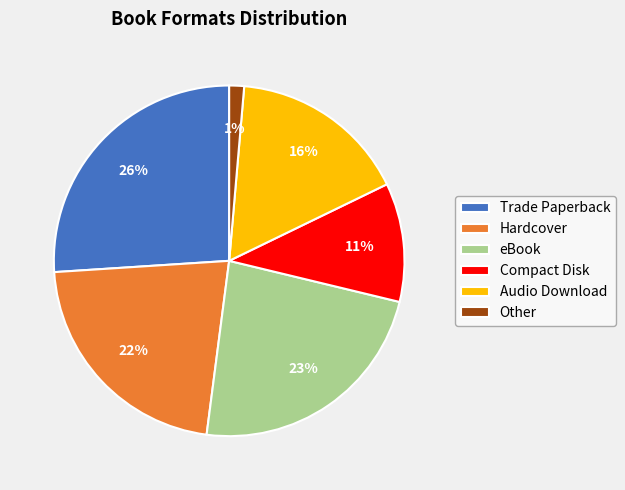

Between Audio Download and Compact Disk, which is larger?

Audio Download